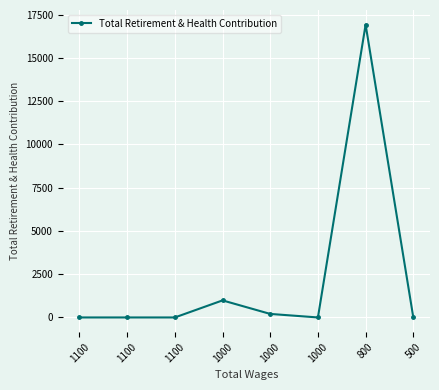

How many lines are shown in the chart?

1